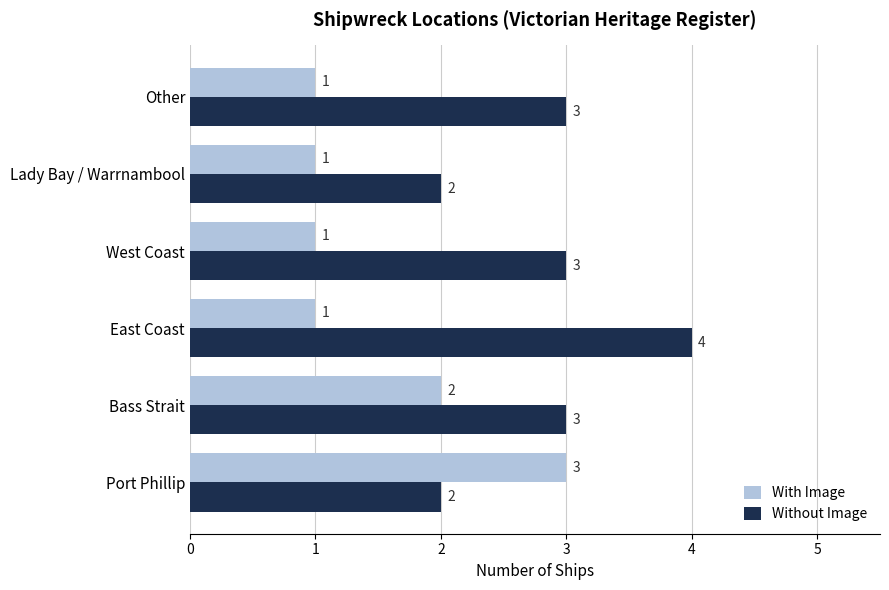

At which label is With Image closest to 2?

Bass Strait